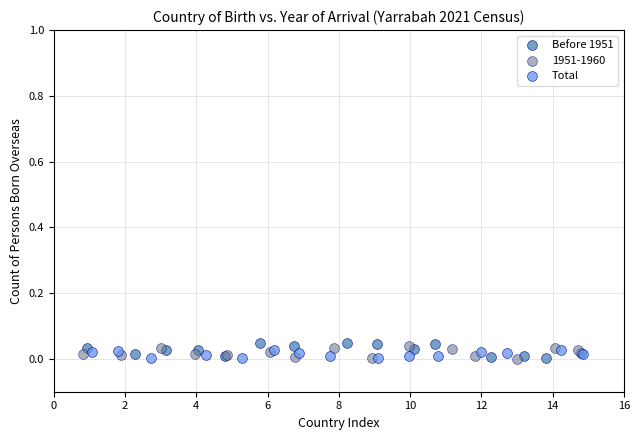

Which series contains the highest Y value?

Before 1951